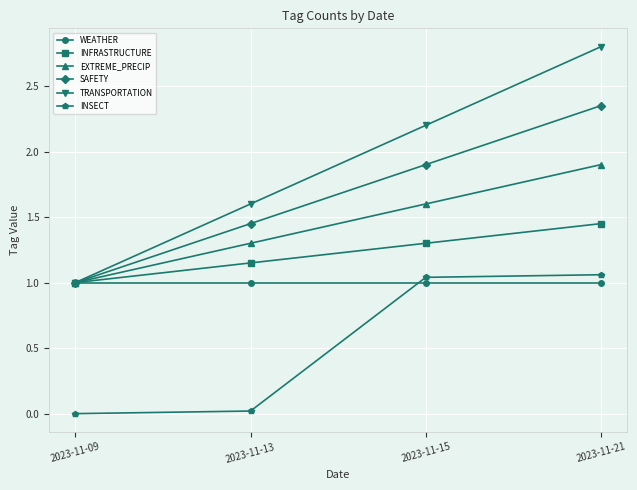

The value of EXTREME_PRECIP at 2023-11-13 is 1.3. True or false?

True